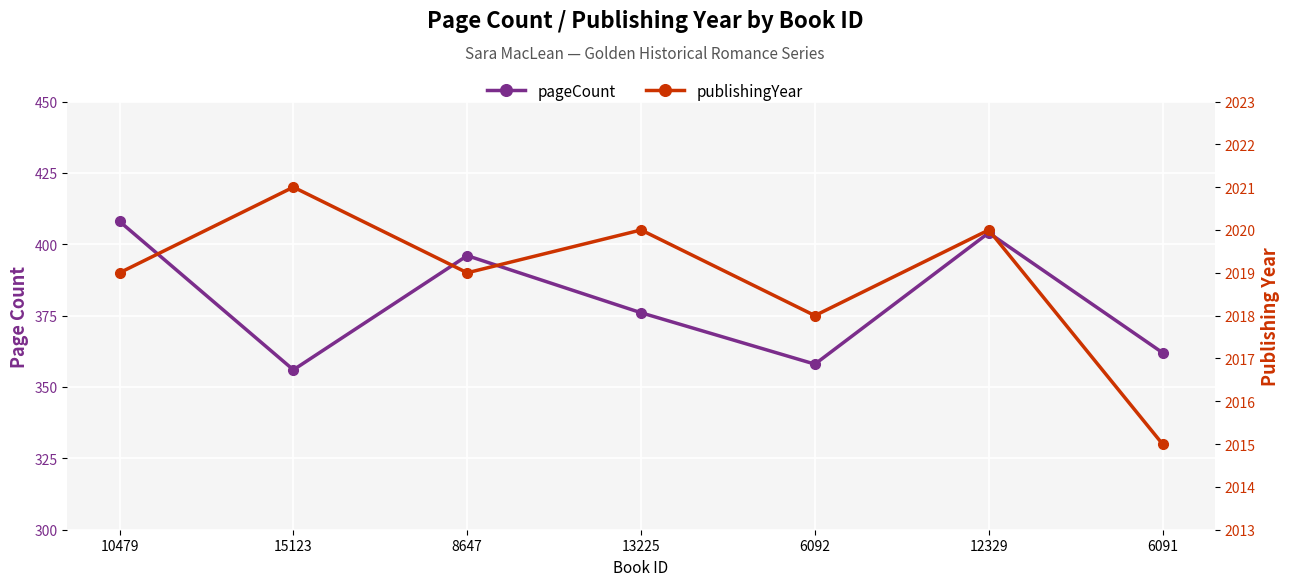

What is the value of the publishingYear point at the 7th from the left?

2015